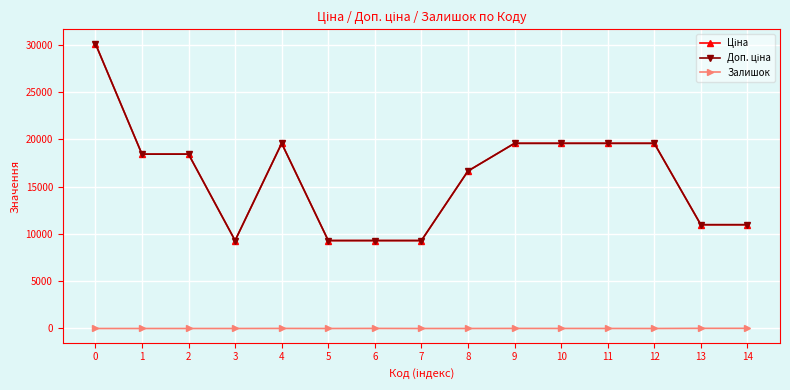

List the labels in order of Доп. ціна value, smallest first.

3, 5, 6, 7, 13, 14, 8, 1, 2, 4, 9, 10, 11, 12, 0